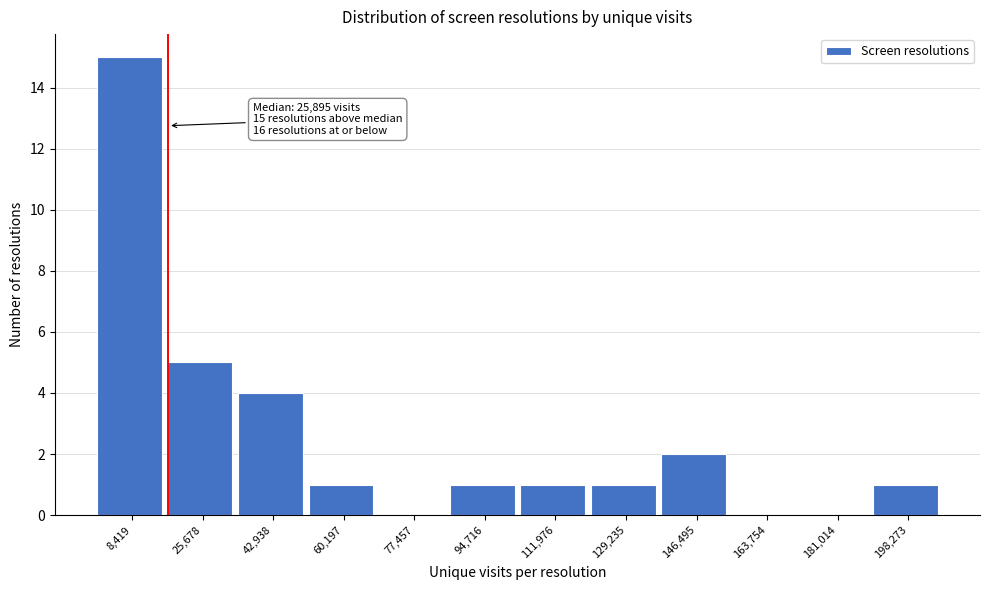

Which has a higher value, 94,716 or 8,419?

8,419